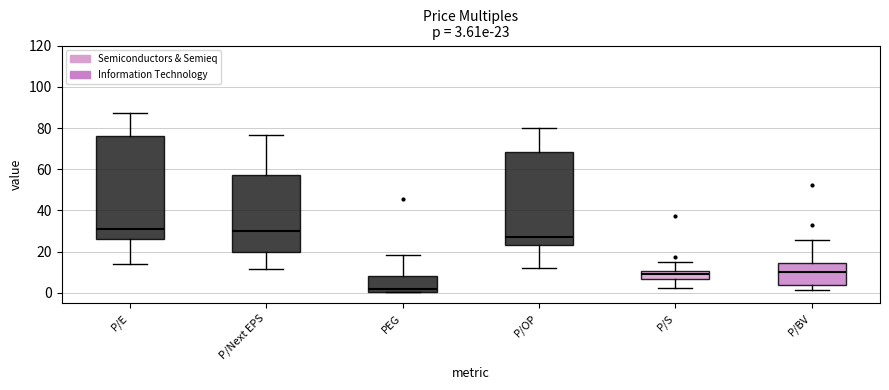

Comparing the boxes themselves (not the whiskers), which one is the tallest?

P/E